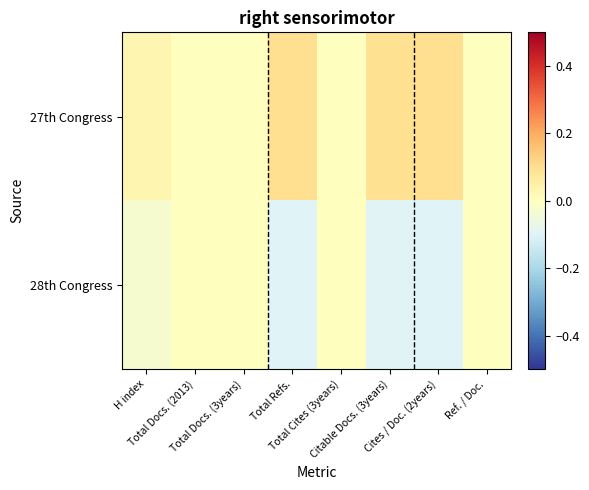

Which series has the largest range (max minus min)?

27th Congress